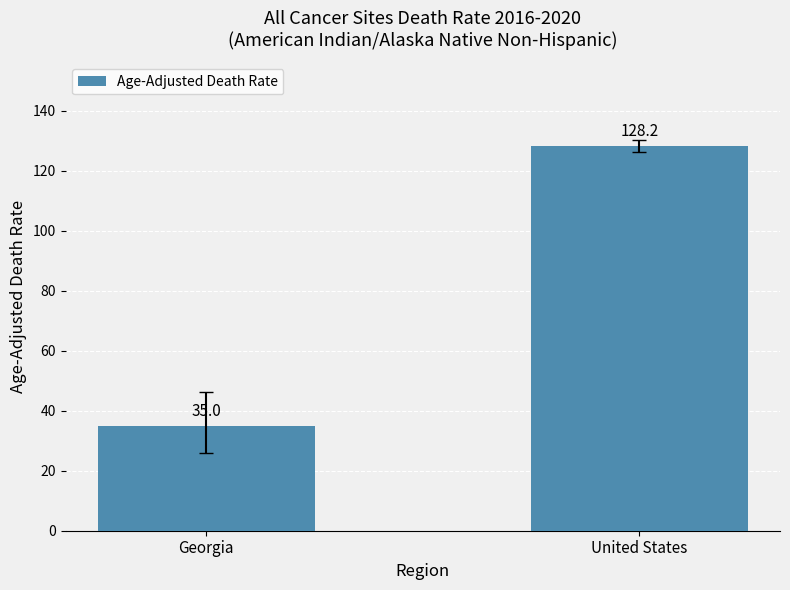

What is the minimum value shown in the chart?

35.0